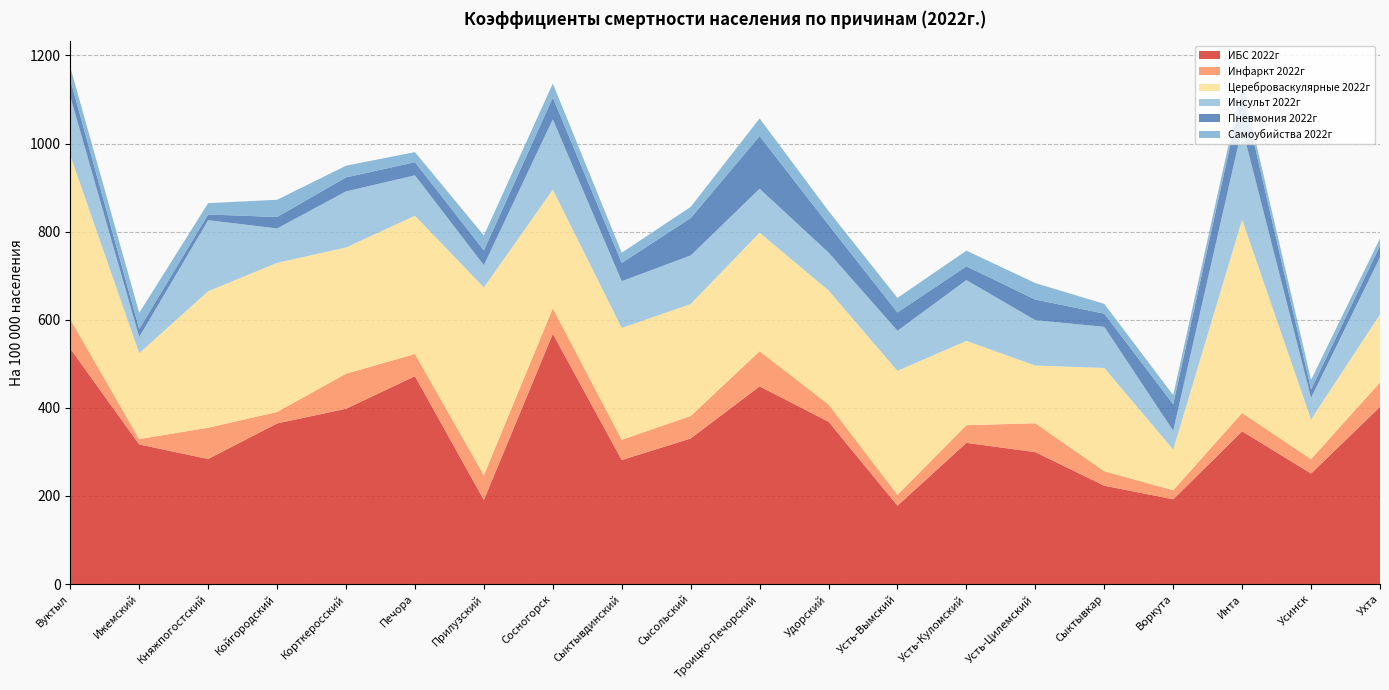

Reading left to right, transcribe all the data shown in this chart.

ИБС 2022г: 534.3	316.9	283.9	364.6	397.9	471.9	190.8	568.0	281.5	330.5	448.7	368.5	177.9	320.5	299.5	223.3	192.3	346.7	250.9	402.2
Инфаркт 2022г: 66.8	12.2	71.0	26.0	79.6	50.4	56.1	58.0	46.1	50.9	79.8	39.2	24.8	40.1	65.5	32.9	20.6	41.6	32.7	55.4
Цереброваскулярные 2022г: 372.1	195.0	309.8	338.5	286.5	313.9	426.4	269.5	253.8	254.3	269.2	258.7	281.3	191.4	131.0	234.4	92.5	439.1	90.0	154.6
Инсульт 2022г: 133.6	36.6	161.3	78.1	127.3	91.6	50.5	159.4	106.1	110.2	99.7	86.2	91.0	138.0	103.0	93.3	42.6	208.0	49.1	129.5
Пневмония 2022г: 38.2	18.3	12.9	26.0	31.8	29.8	33.7	49.3	41.5	84.8	119.6	62.7	41.4	31.2	46.8	29.9	60.2	83.2	19.1	26.1
Самоубийства 2022г: 28.6	36.6	25.8	39.1	26.5	22.9	33.7	31.9	23.1	25.4	39.9	31.4	33.1	35.6	37.4	22.2	20.6	18.5	21.8	16.7